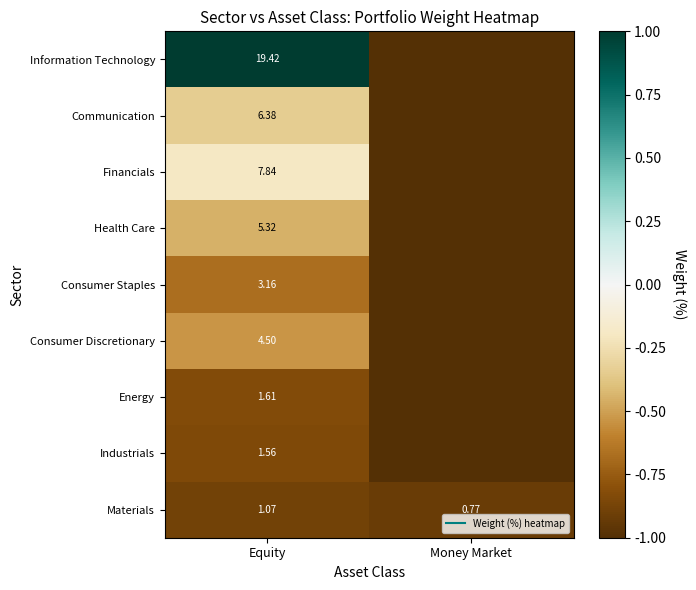

List the labels in order of Health Care value, smallest first.

Money Market, Equity